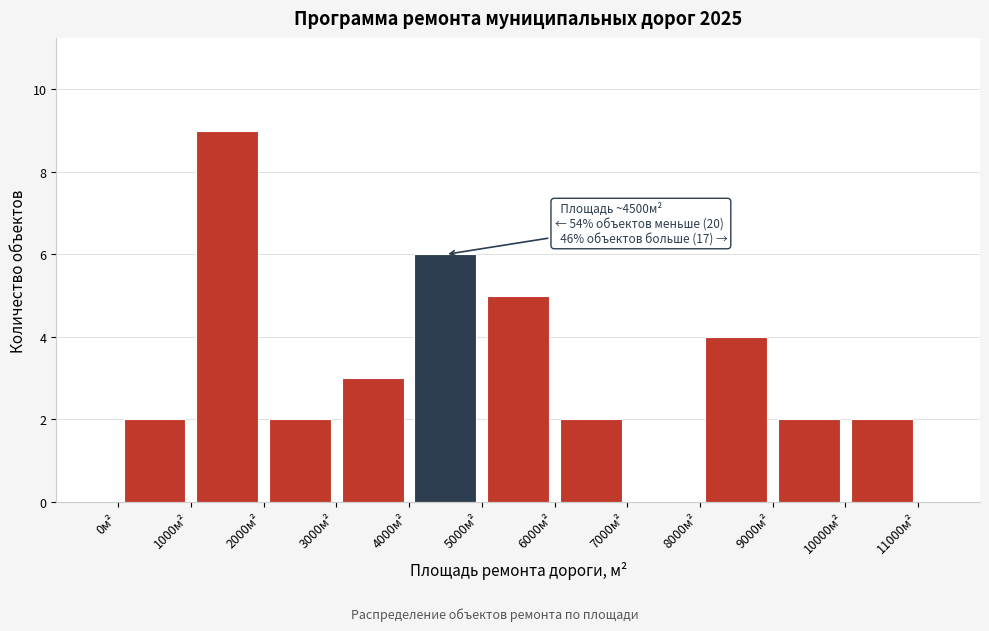

Over which range of the x-axis is the bar tallest?

1000 to 2000